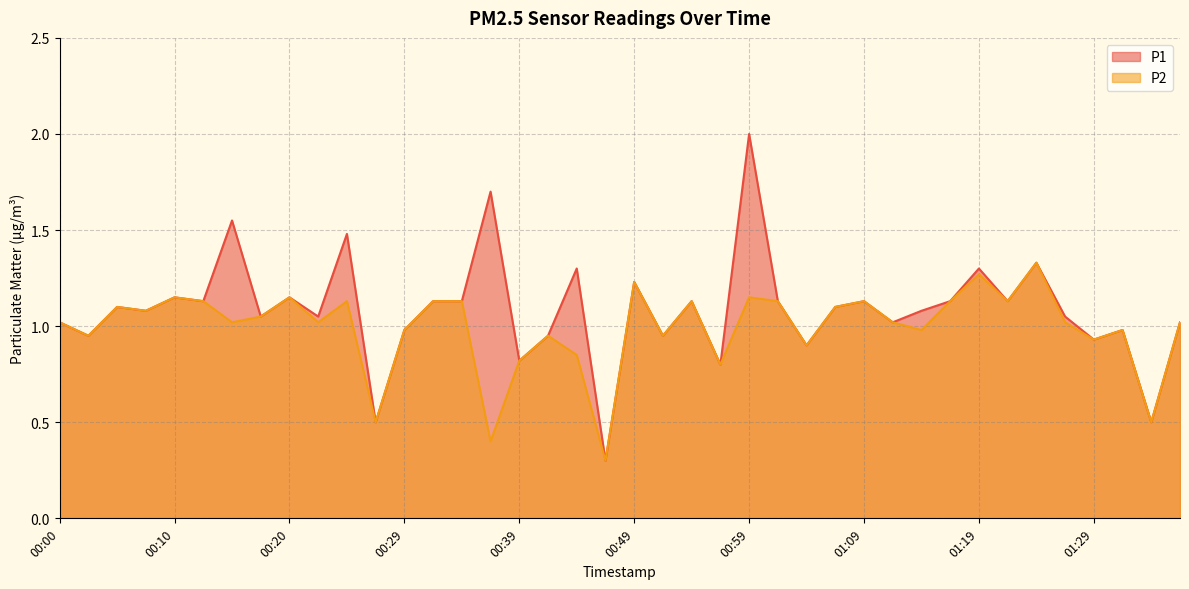

True or false: P2 and P1 cross at least once.

False